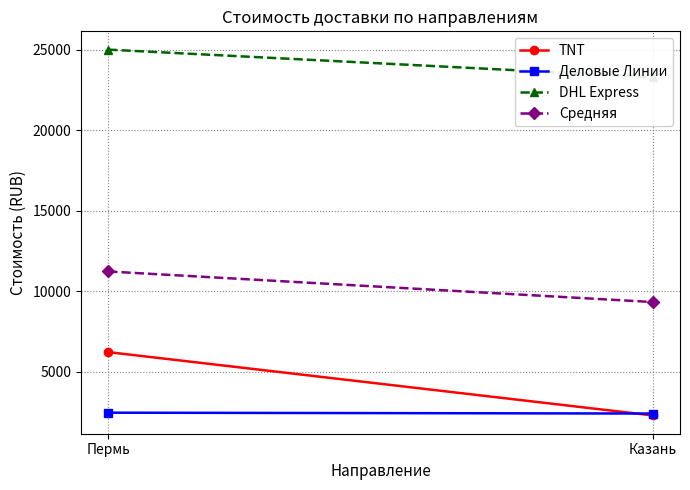

What position from the right is Пермь?

2